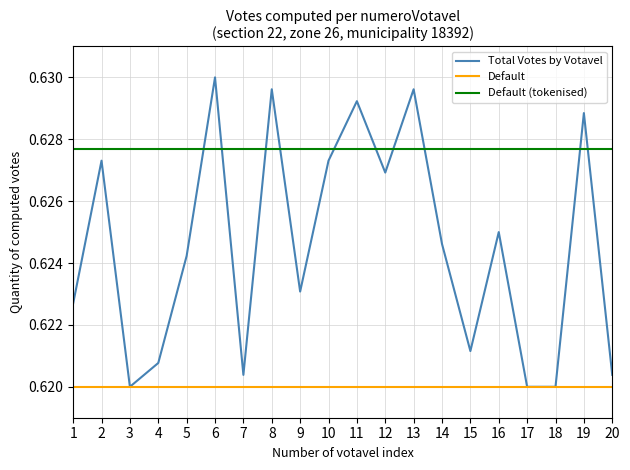

The value of Total Votes by Votavel at 6 is 0.9. True or false?

False